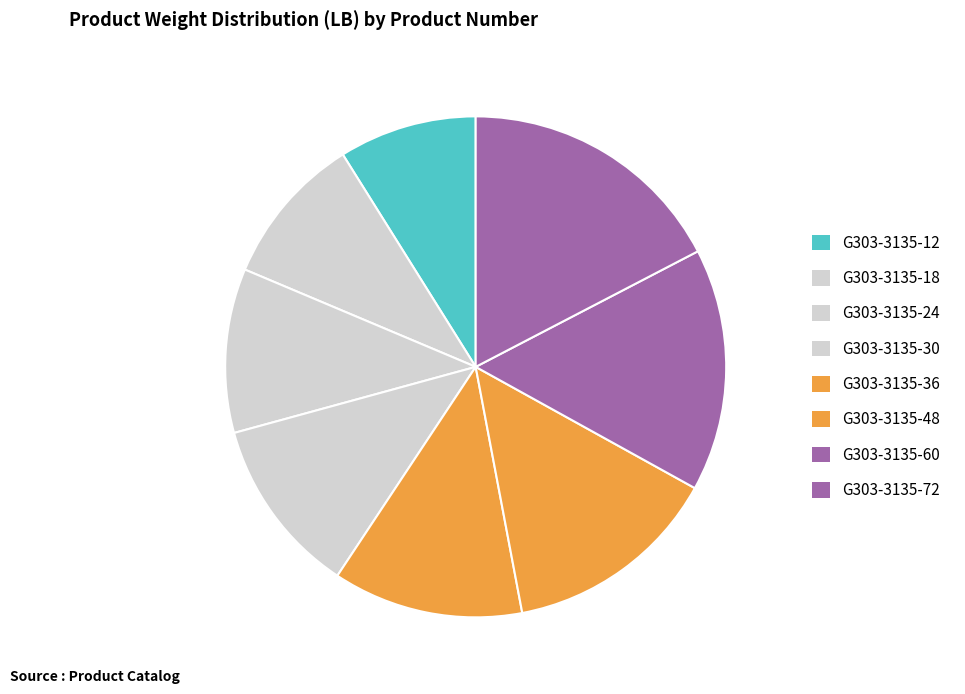

What percentage do G303-3135-36 and G303-3135-12 together represent?

21.2%